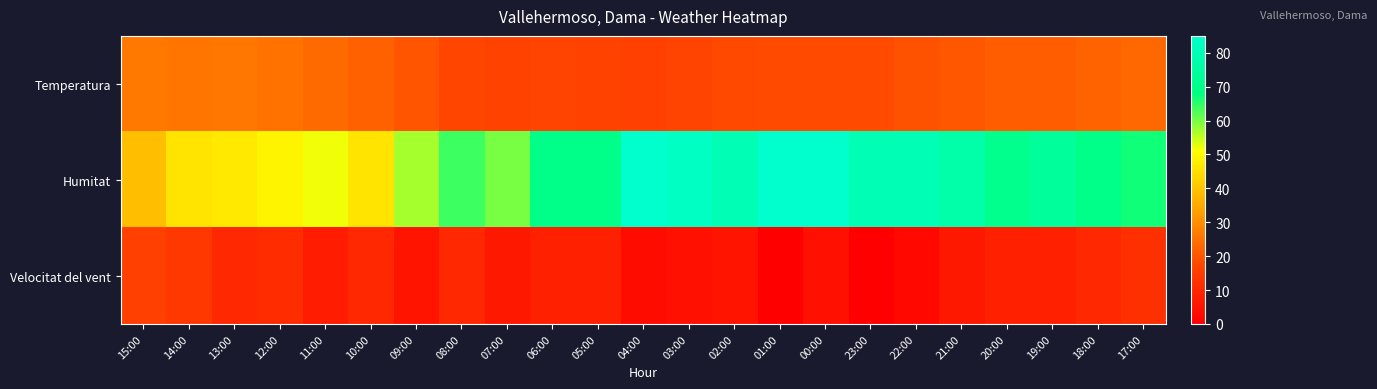

Which label corresponds to the smallest value in the chart?

01:00